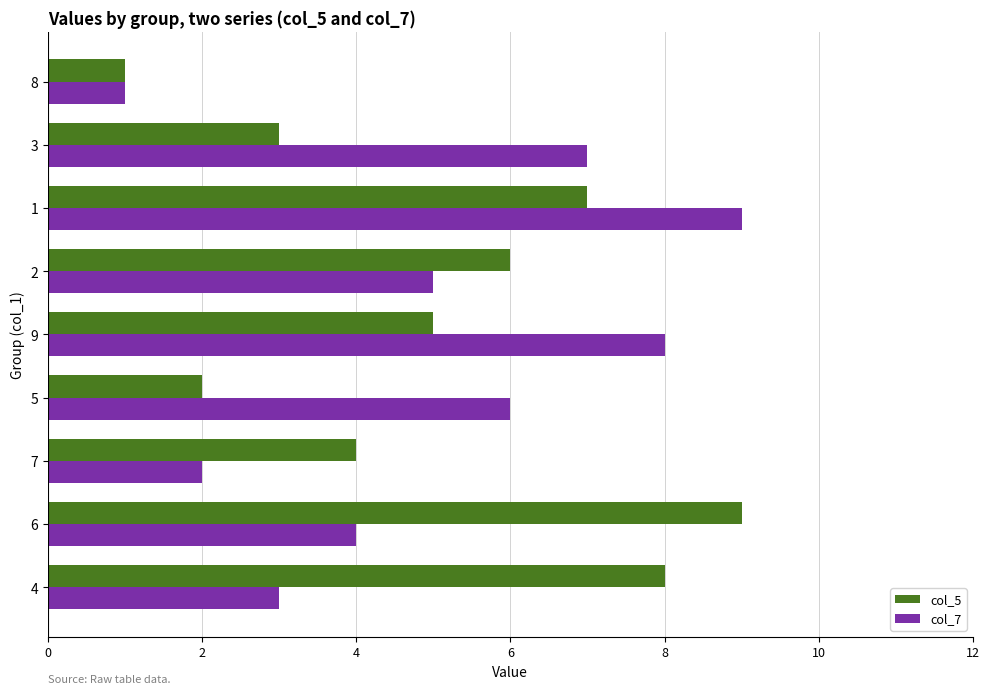

What value does the col_5 series have at 7?

4